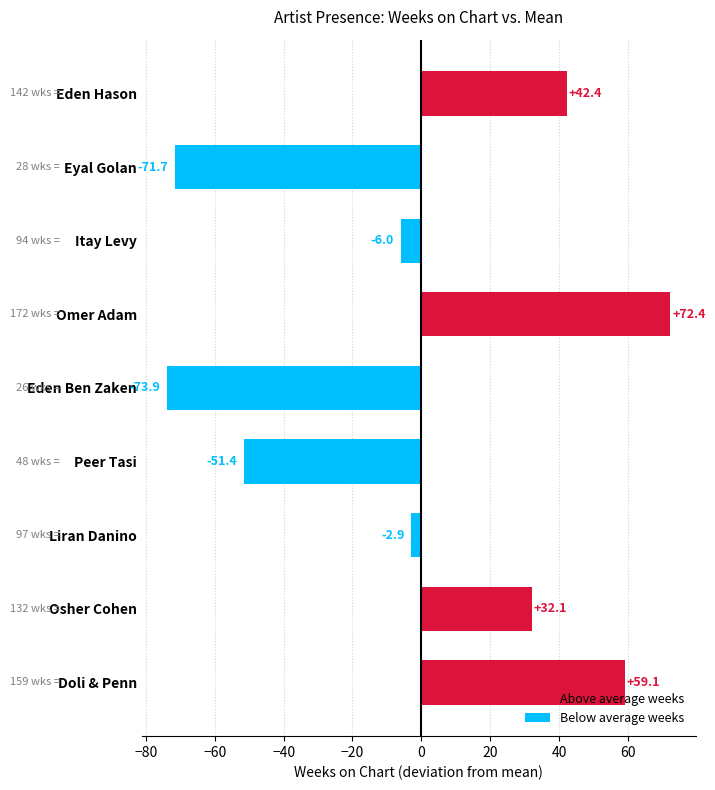

At which label is the value closest to 0?

Liran Danino